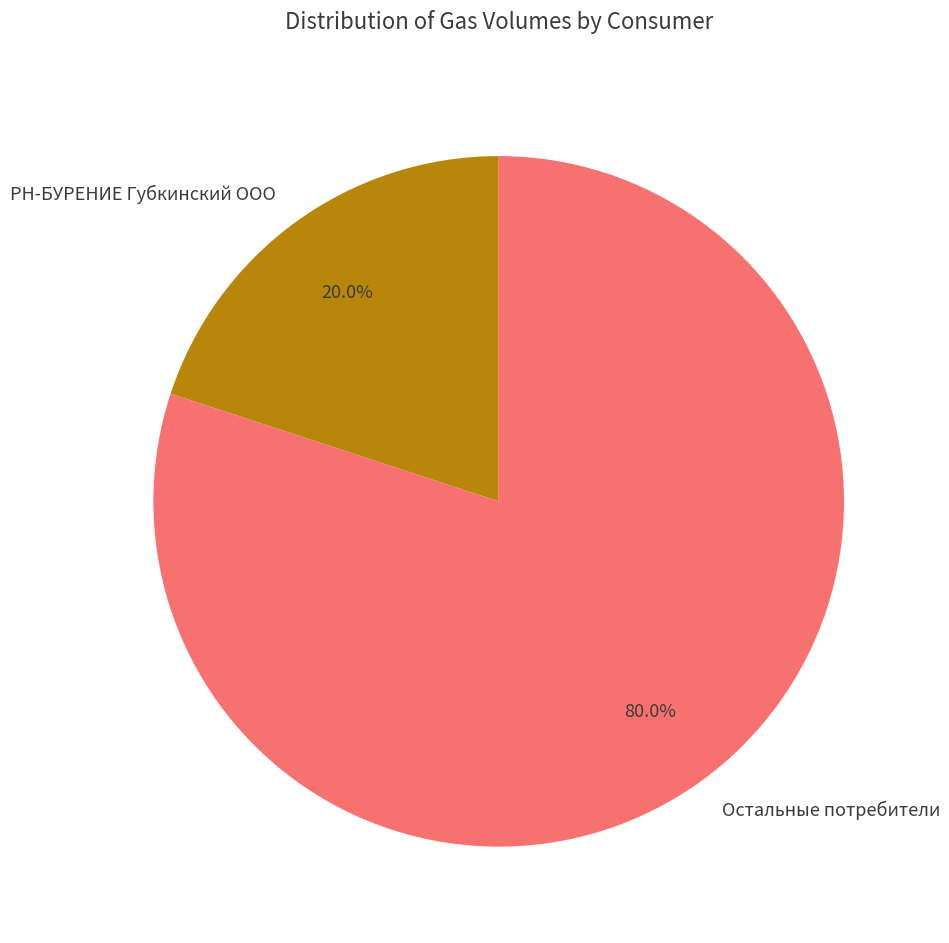

What is the ratio of the value at Остальные потребители to the value at РН-БУРЕНИЕ Губкинский ООО?

4.0